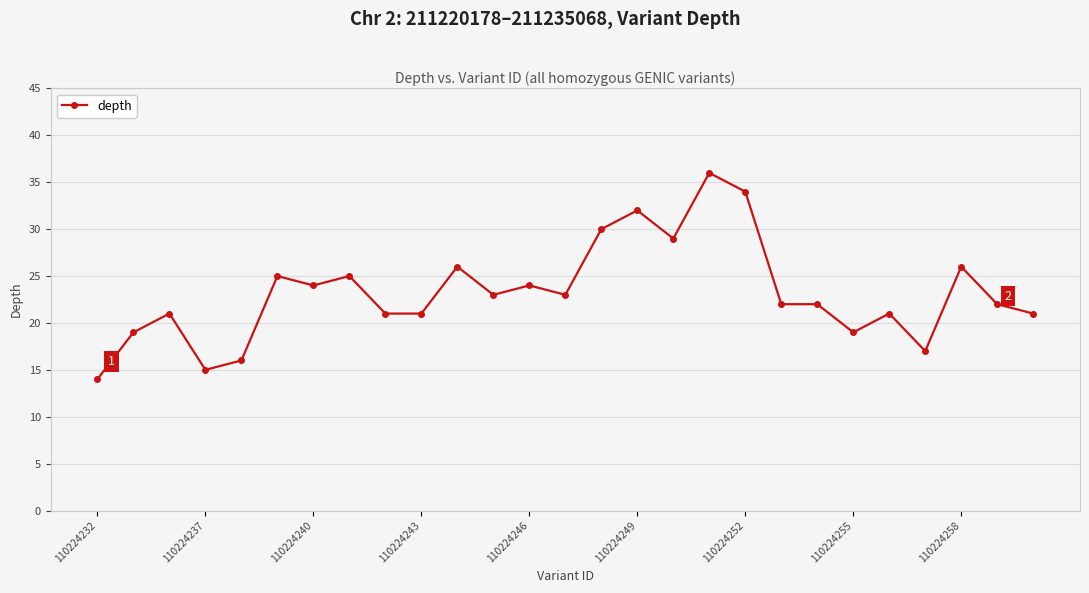

True or false: the data has more than 0 interior local peaks.

True